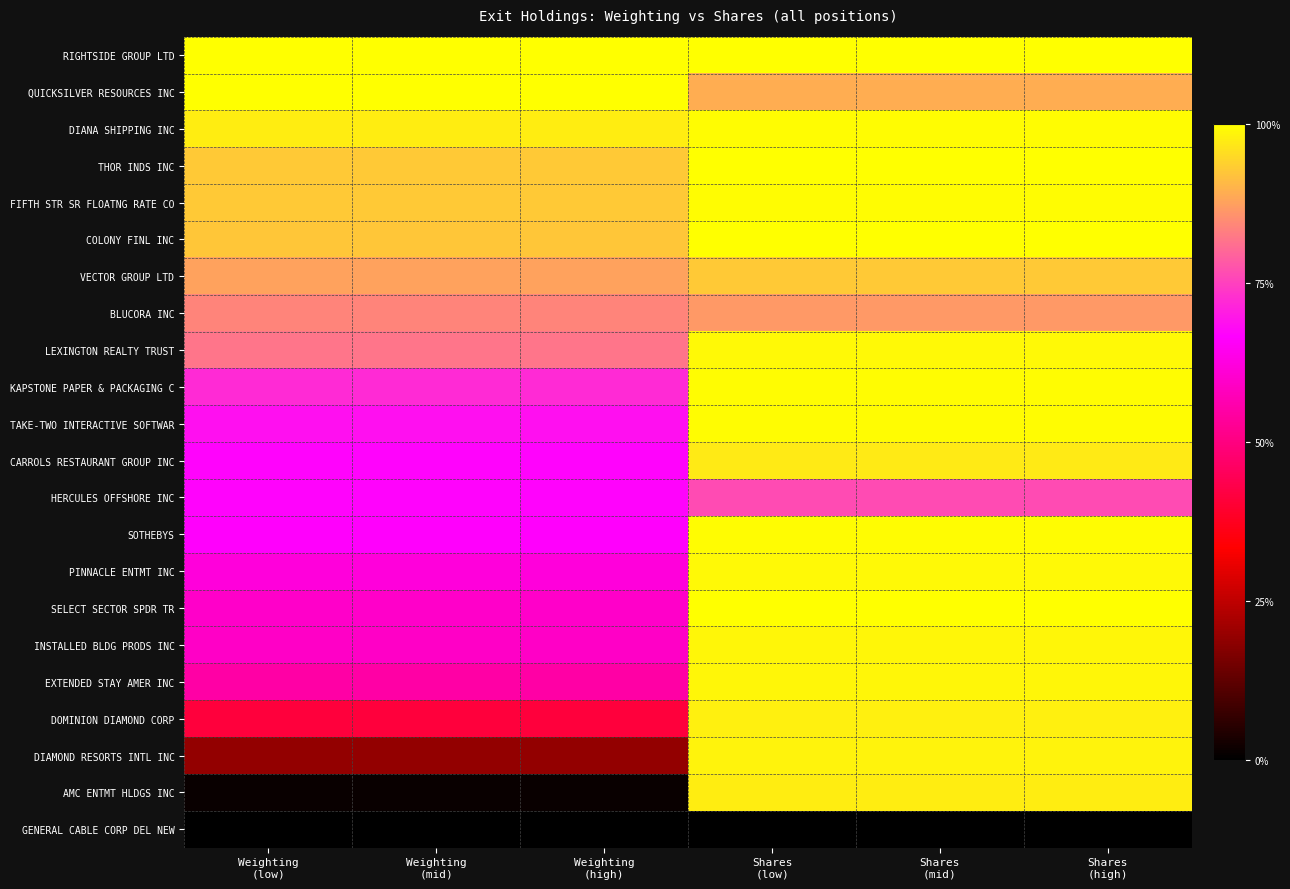

At which category is the sum across all series the highest?

Shares
(low)